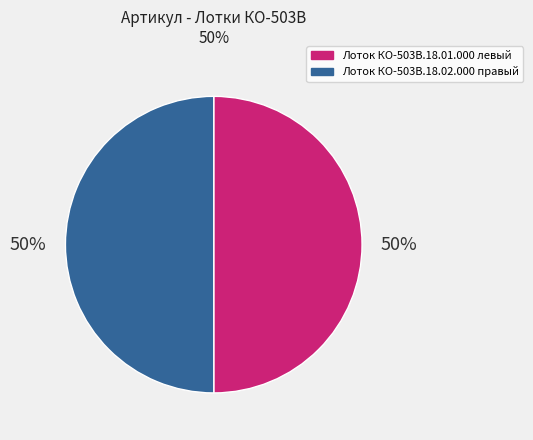

How many slices are in this pie chart?

2